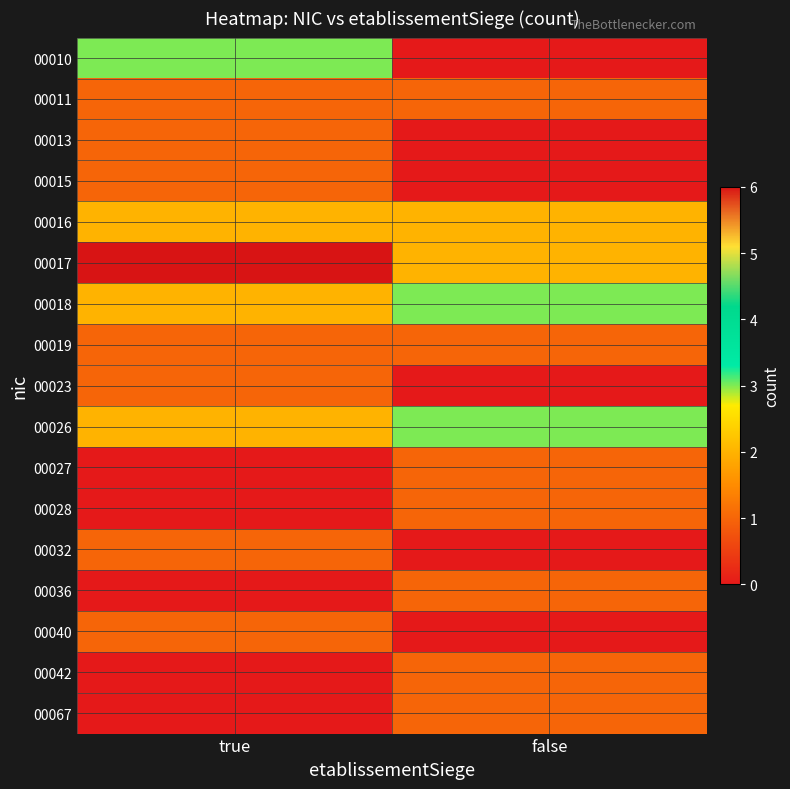

At how many categories does at least one series exceed 2?

2